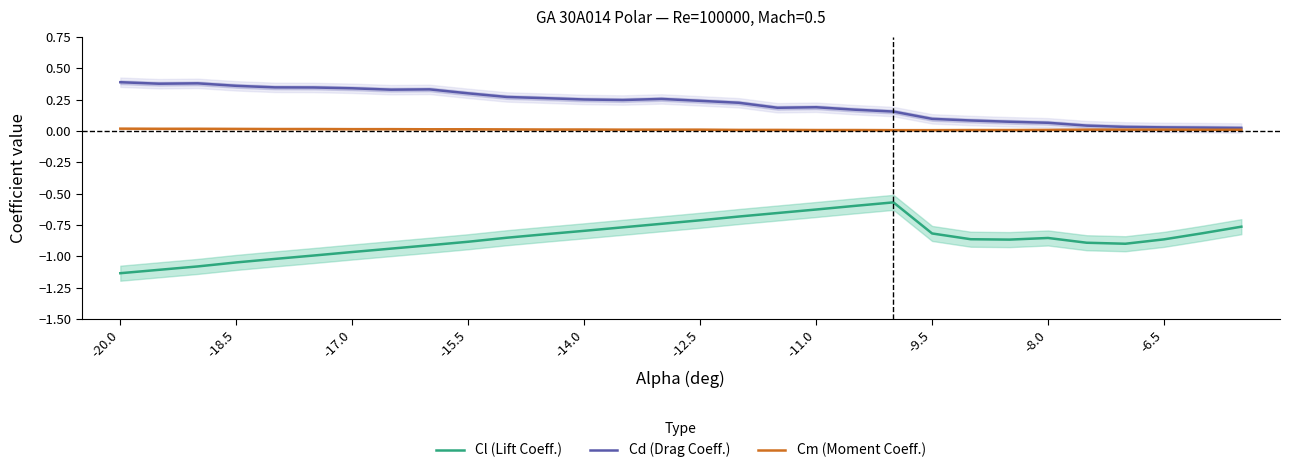

Reading left to right, extract all data points from this chart.

Cl (Lift Coeff.): -1.1	-1.1	-1.1	-1.0	-1.0	-1.0	-1.0	-0.9	-0.9	-0.9	-0.9	-0.8	-0.8	-0.8	-0.7	-0.7	-0.7	-0.7	-0.6	-0.6	-0.6	-0.8	-0.9	-0.9	-0.9	-0.9	-0.9	-0.9	-0.8	-0.8
Cd (Drag Coeff.): 0.4	0.4	0.4	0.4	0.3	0.3	0.3	0.3	0.3	0.3	0.3	0.3	0.3	0.2	0.3	0.2	0.2	0.2	0.2	0.2	0.2	0.1	0.1	0.1	0.1	0.0	0.0	0.0	0.0	0.0
Cm (Moment Coeff.): 0.0	0.0	0.0	0.0	0.0	0.0	0.0	0.0	0.0	0.0	0.0	0.0	0.0	0.0	0.0	0.0	0.0	0.0	0.0	0.0	0.0	0.0	0.0	0.0	0.0	0.0	0.0	0.0	0.0	0.0